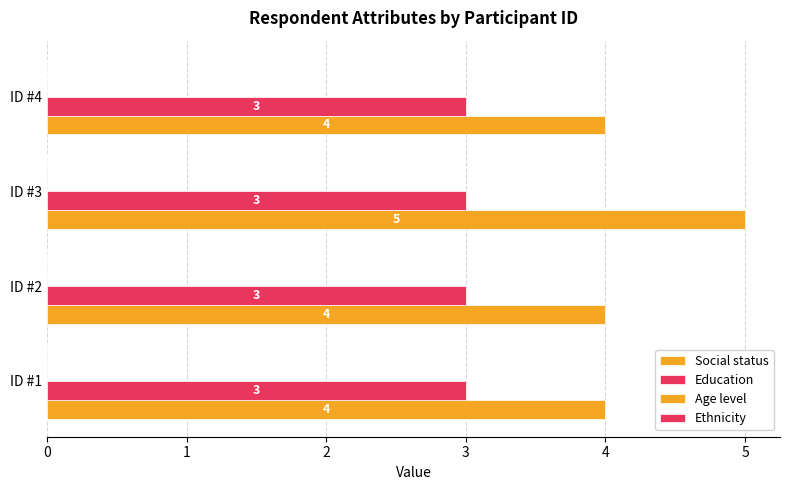

Which series has the largest range (max minus min)?

Social status